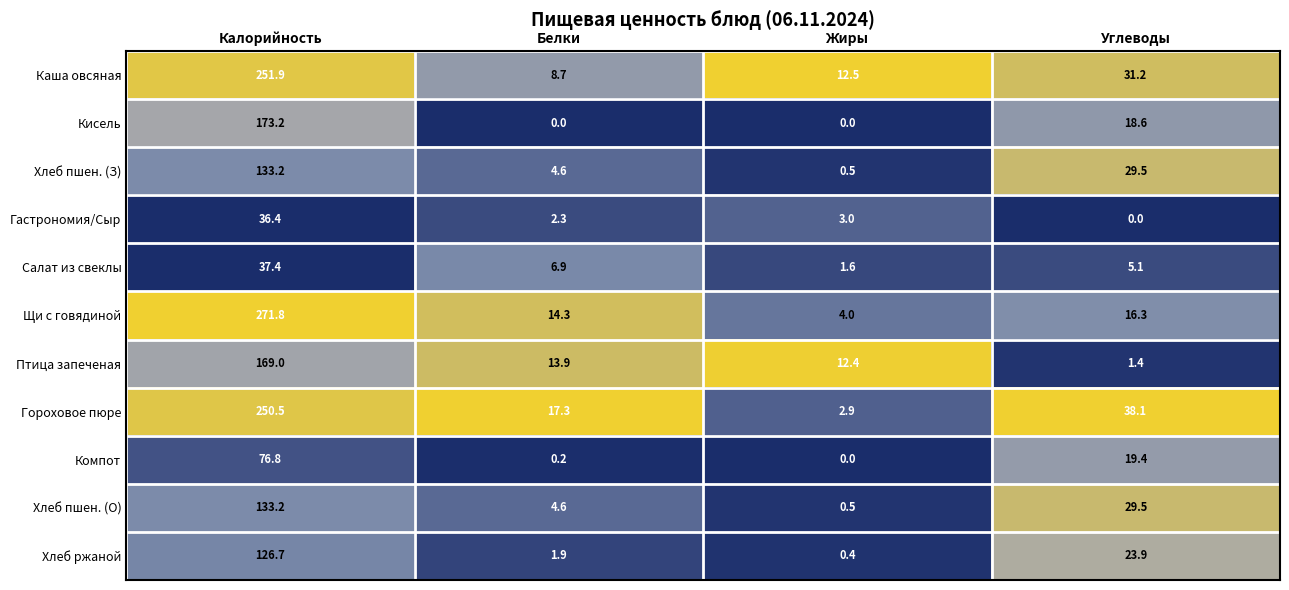

What is the sum of all Гастрономия/Сыр values?

41.7